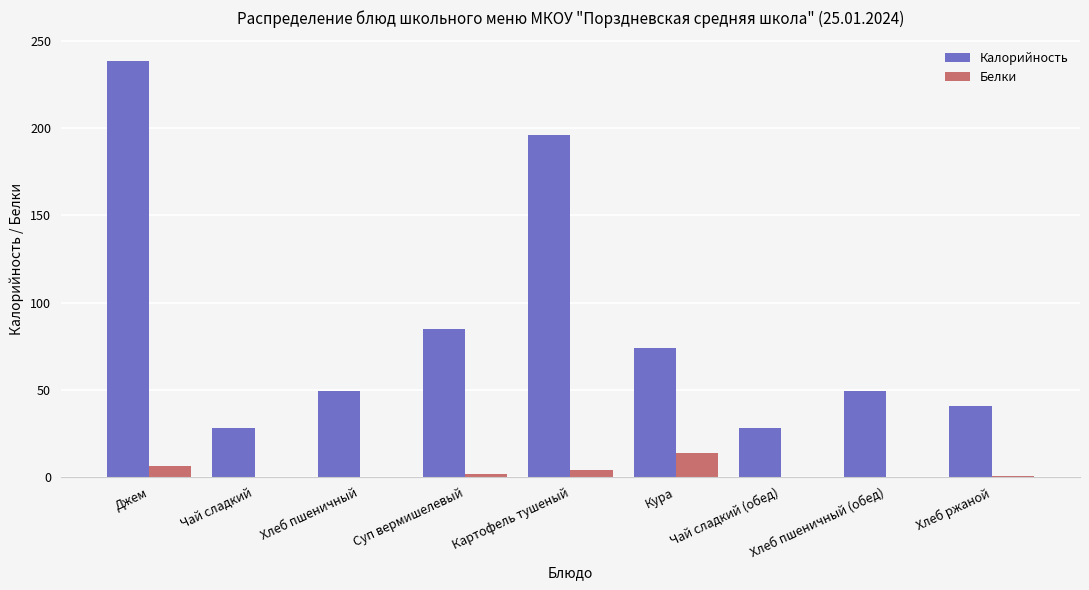

What is the maximum value shown in the chart?

238.3